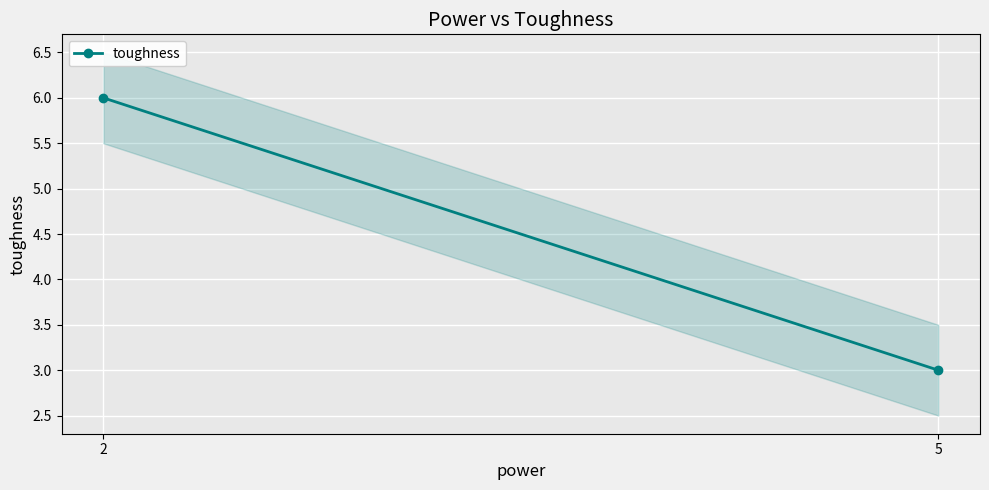

True or false: the data shows 3 at 5.

True